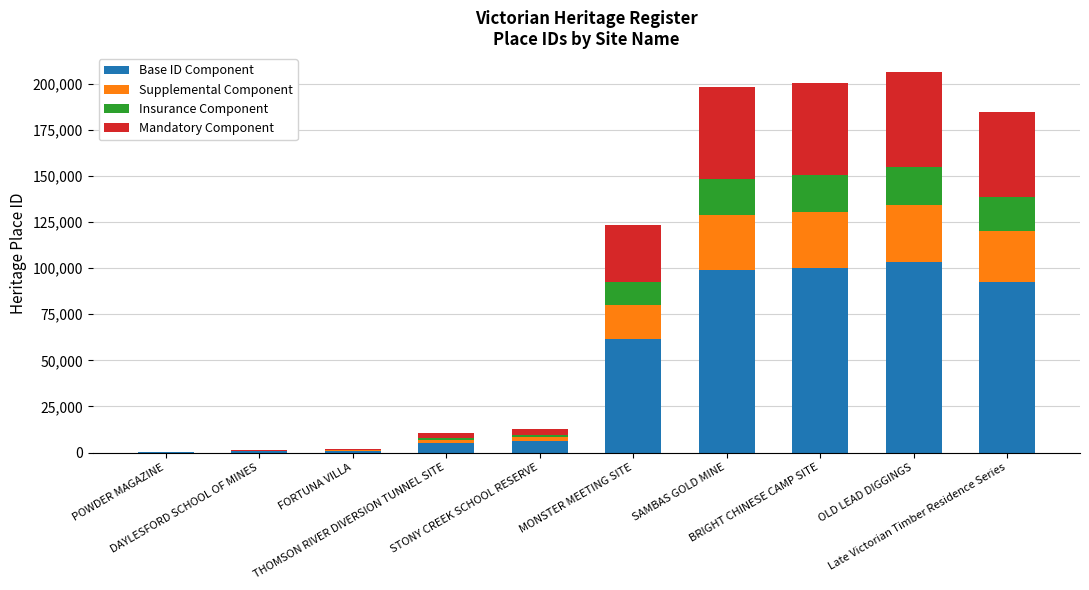

What is the highest value of the Base ID Component series?

103091